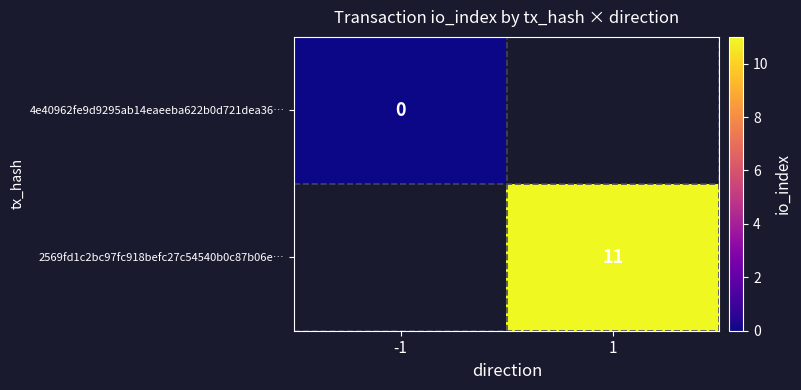

Count the number of data series in this chart.

2